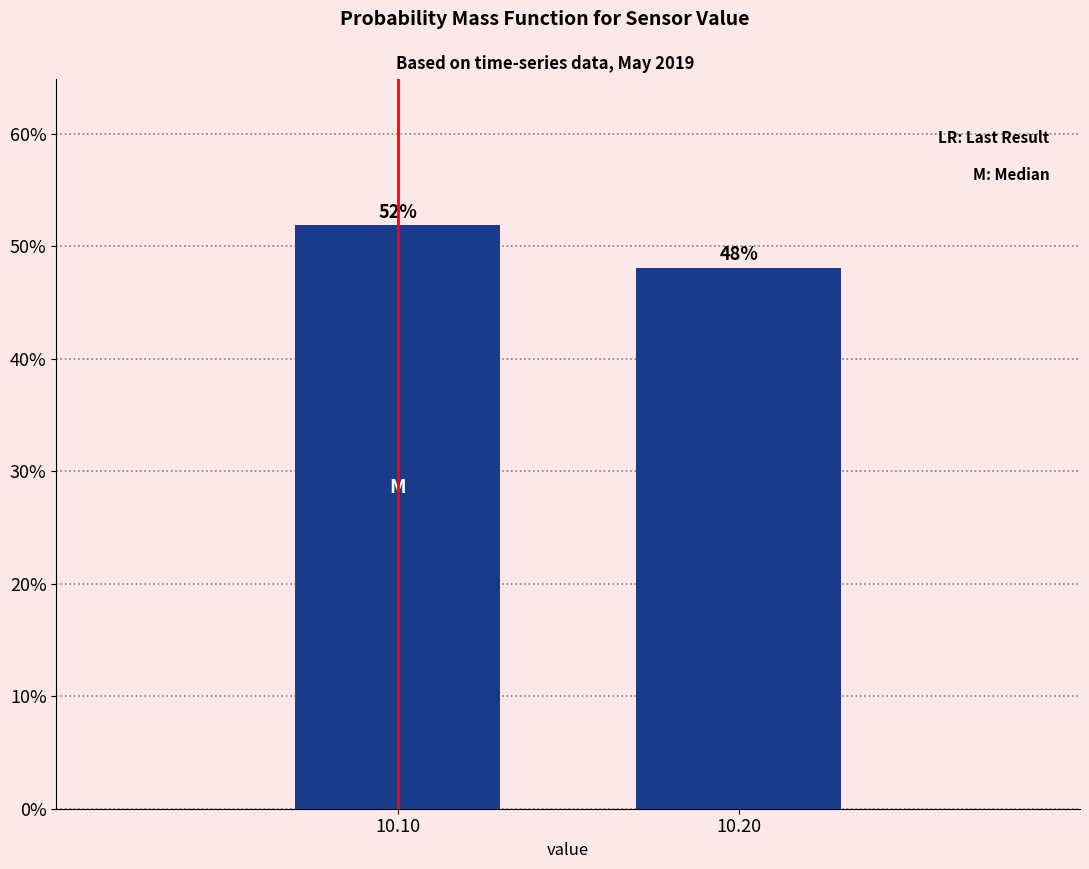

Is it true that the value at 10.10 is 51.9?

True